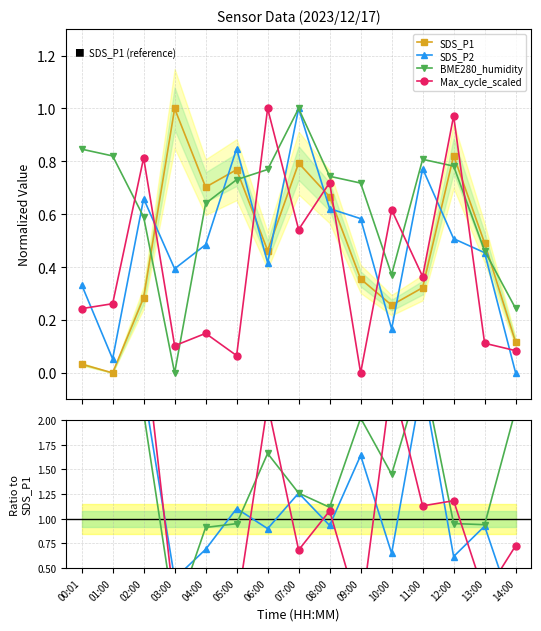

What are all the series names shown in the legend?

SDS_P1, SDS_P2, BME280_humidity, Max_cycle_scaled